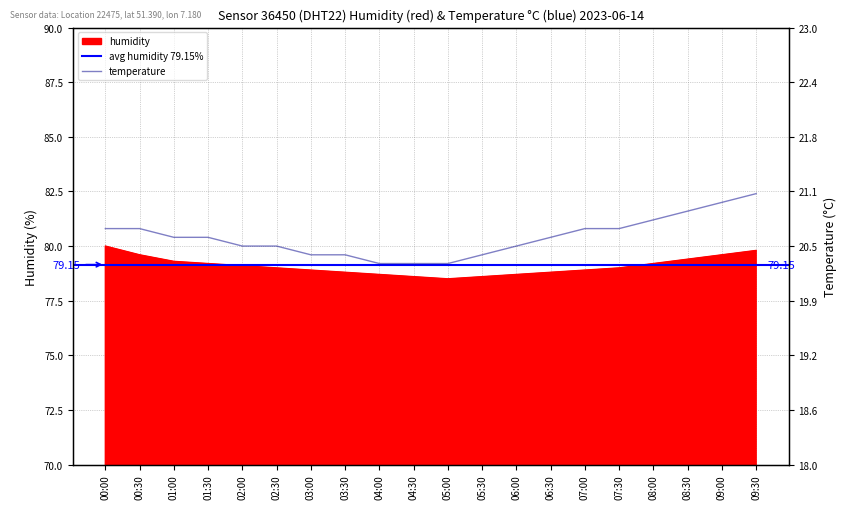

At which label is temperature closest to 20?

04:00